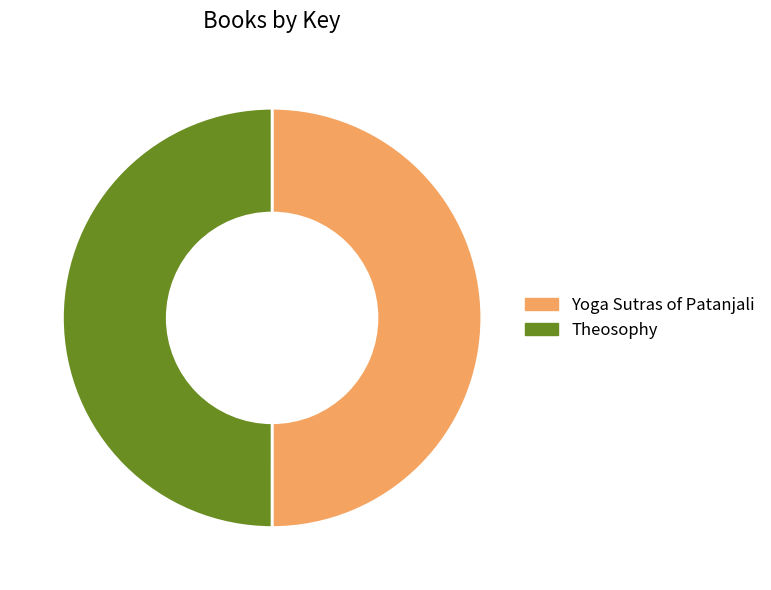

Do Yoga Sutras of Patanjali and Theosophy together represent more than half of the pie?

Yes